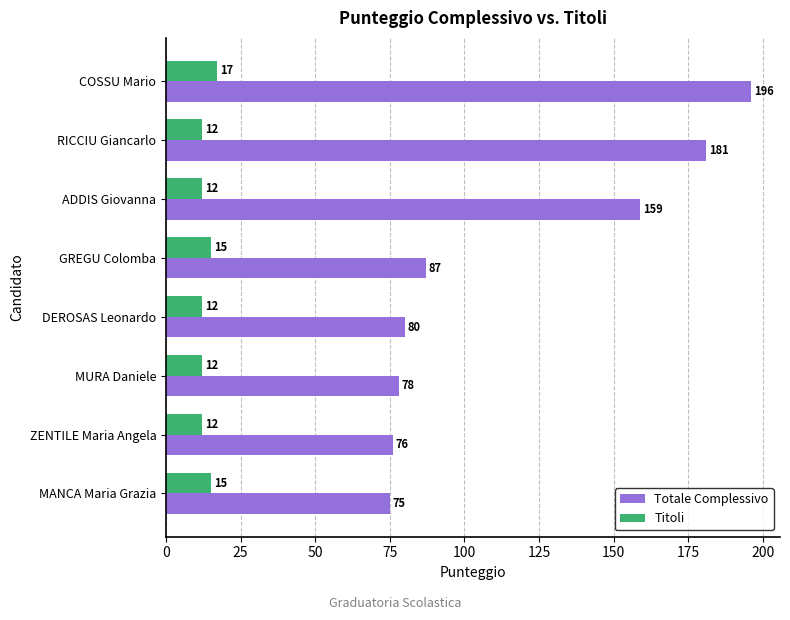

What is the difference between the maximum and minimum values in the Totale Complessivo series?

121